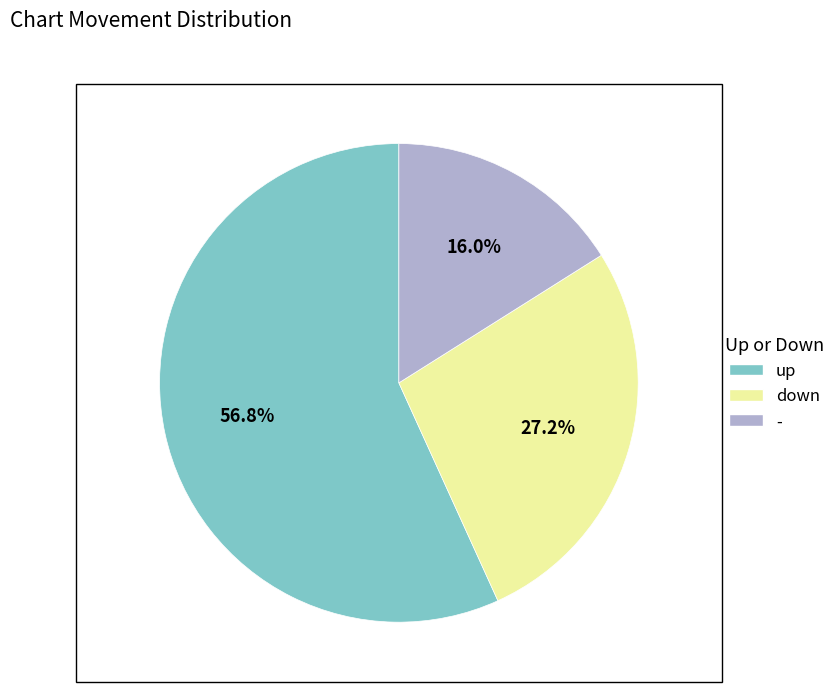

True or false: up accounts for 69% of the total.

False